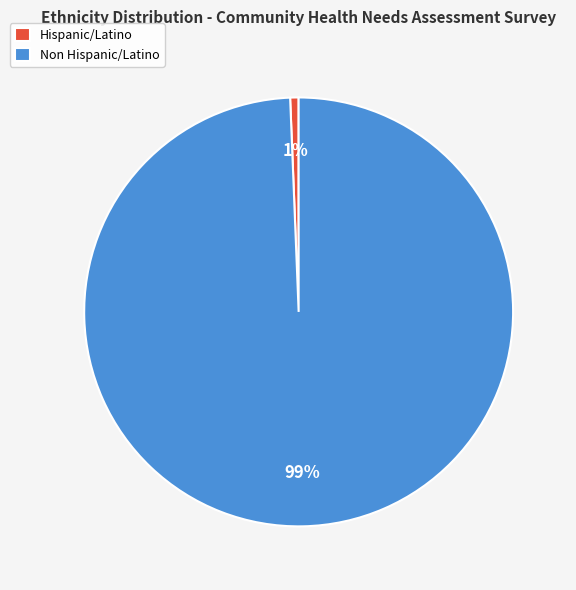

To the nearest percent, what is the combined percentage of Non Hispanic/Latino and Hispanic/Latino?

100%